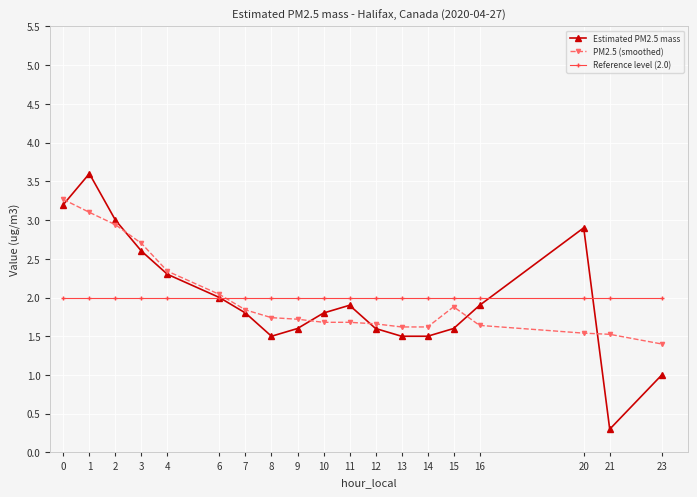

Which series changed the most between 0 and 23?

Estimated PM2.5 mass